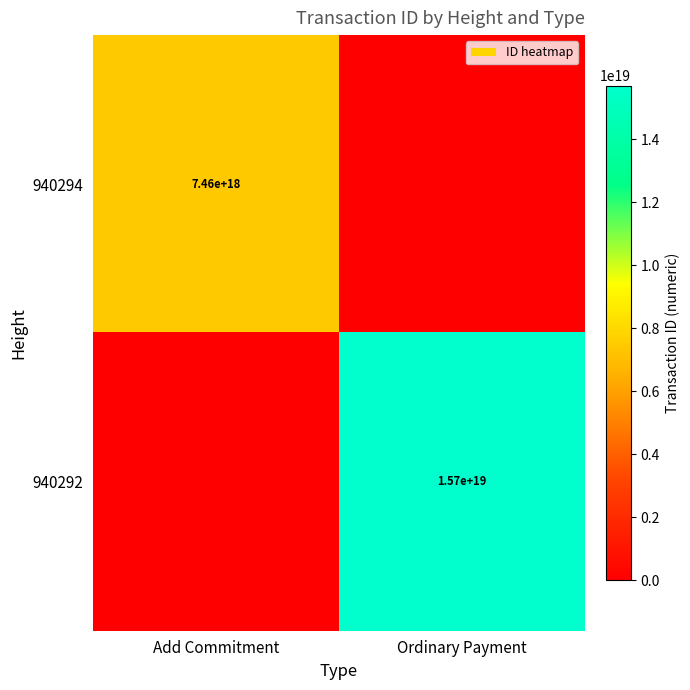

True or false: 940294 has a value of 3451829728309818880 at Add Commitment.

False